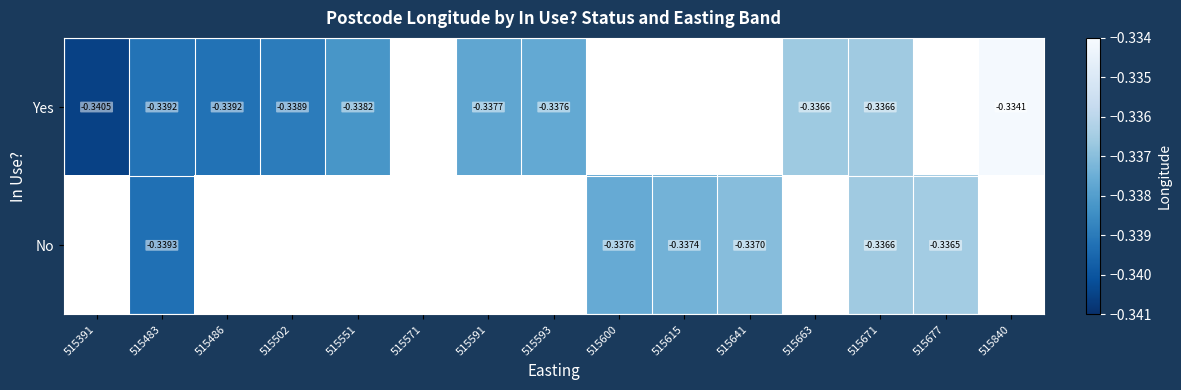

How many categories are shown in the chart?

15